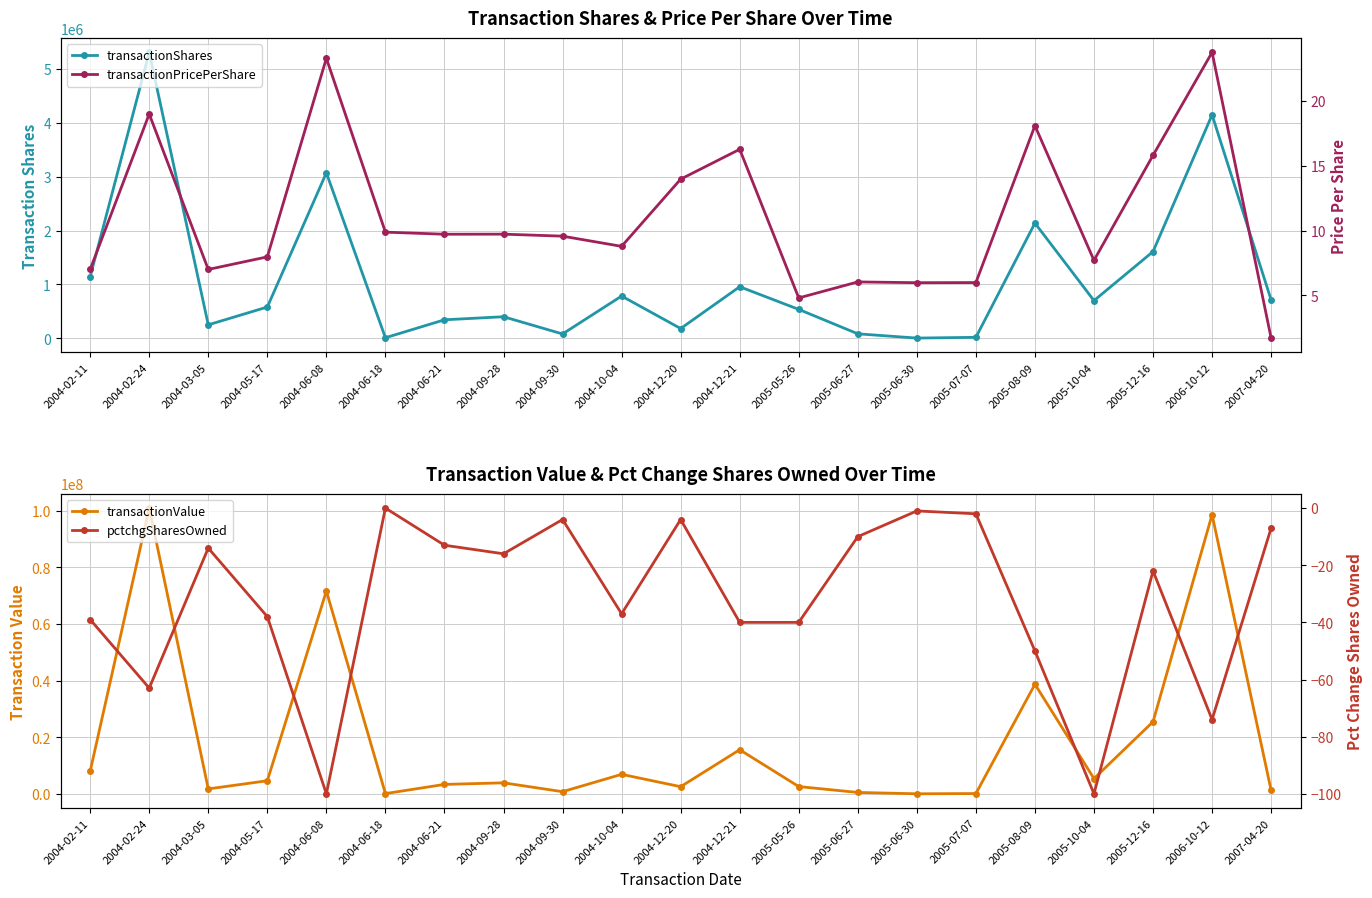

Is it true that transactionShares equals 17829.0 at 2005-07-07?

True